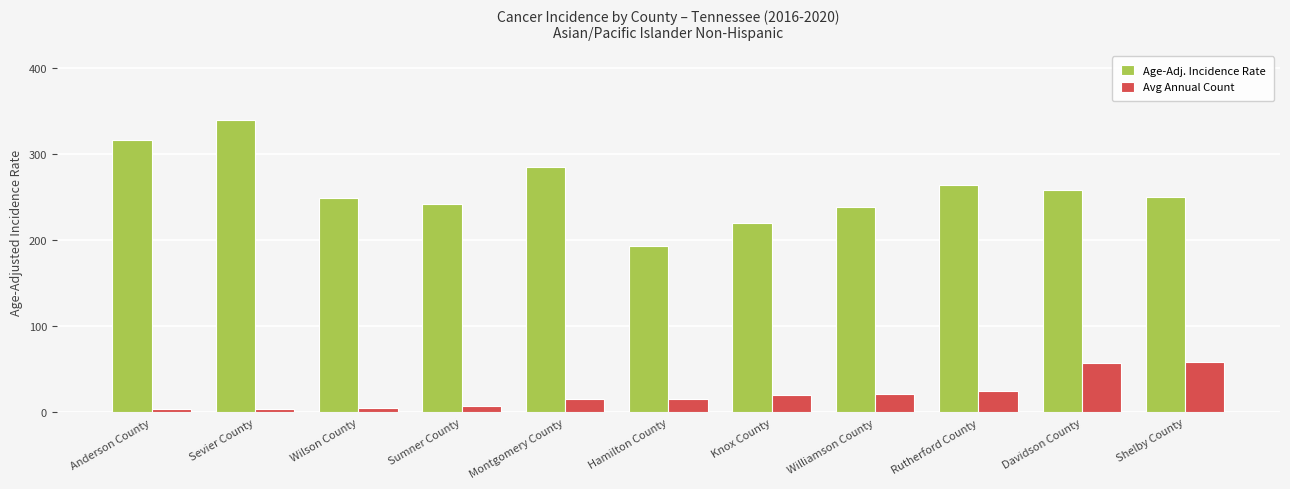

How many bars are there in each group?

2